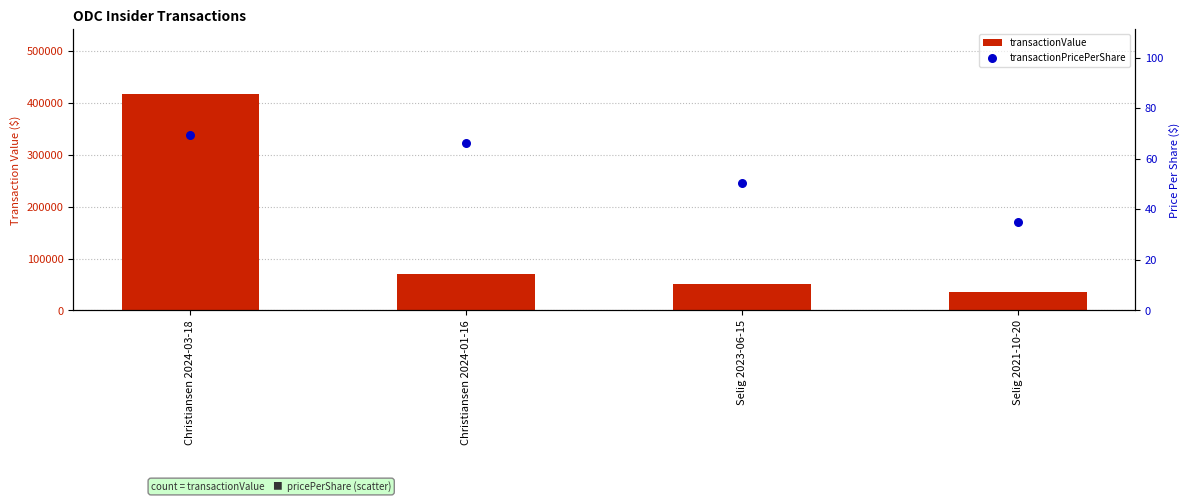

At how many categories does at least one series exceed 189336?

1